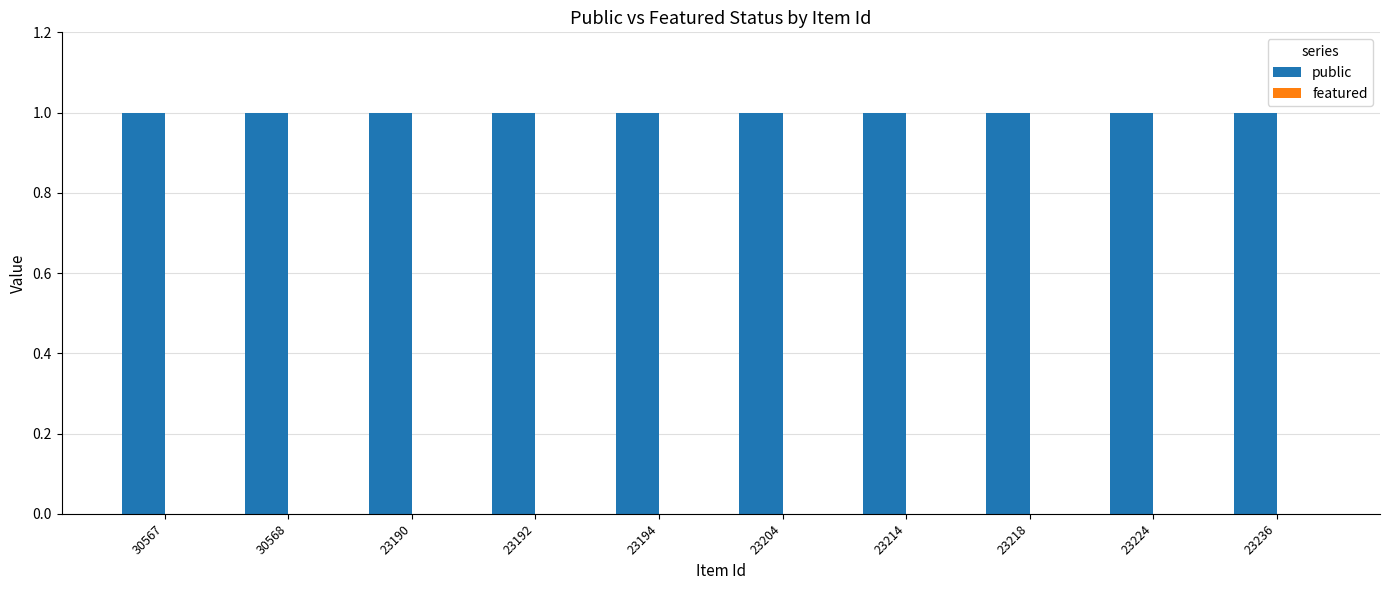

What is the label of the 6th bar from the left?

23204